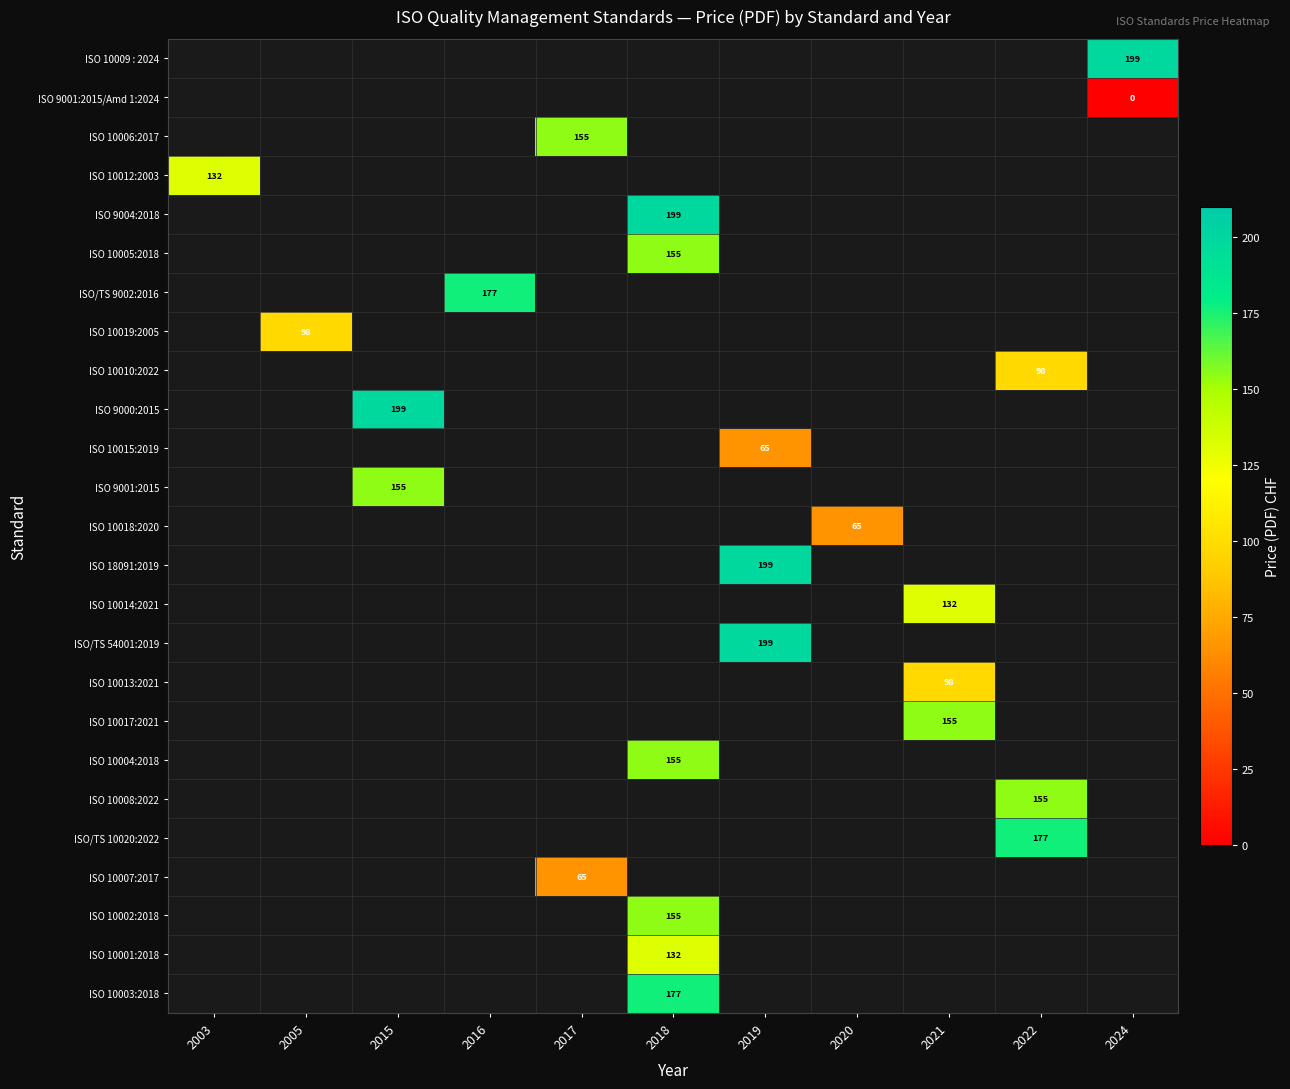

At which category does the chart reach its minimum across all series?

2024